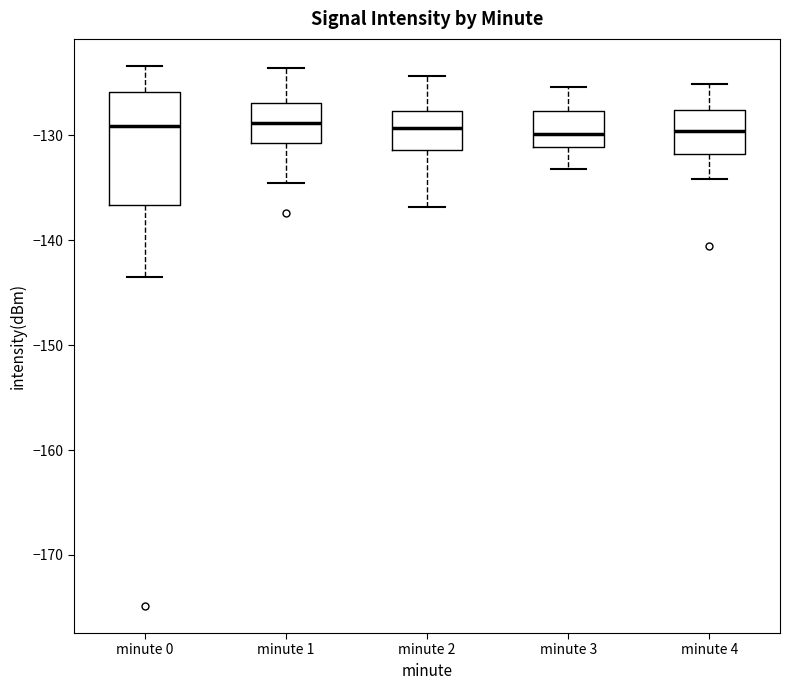

Where does the lower whisker of the box for minute 2 end on the y-axis? The values are not printed on the chart, so give them approximately, as read against the axis.

-137